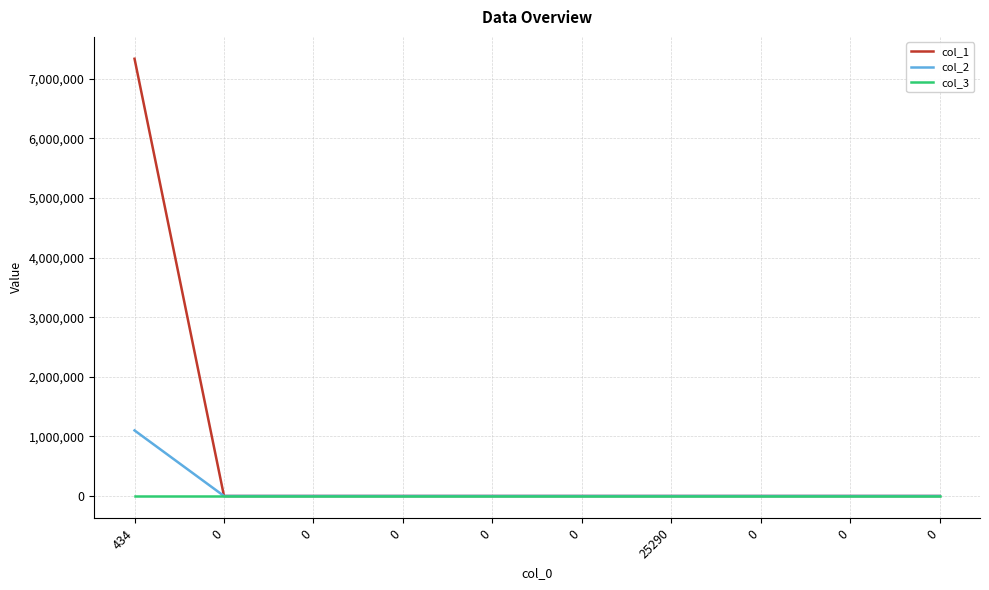

What are all the series names shown in the legend?

col_1, col_2, col_3